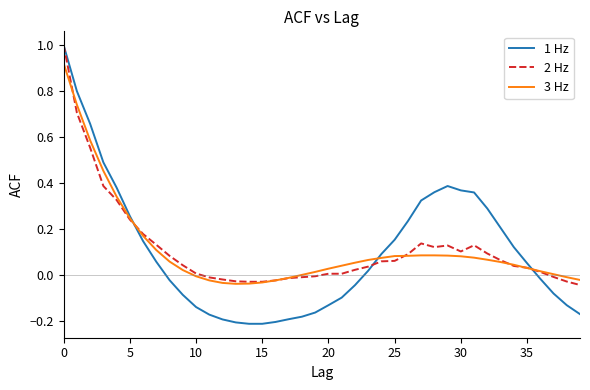

What is the maximum value shown in the chart?

1.0